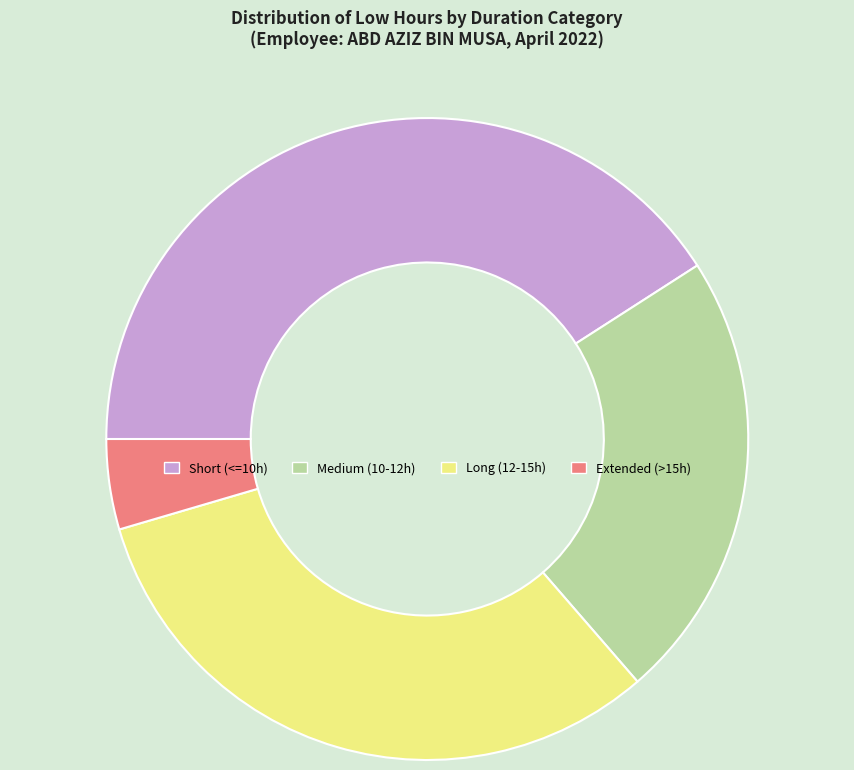

How many slices are in this pie chart?

4